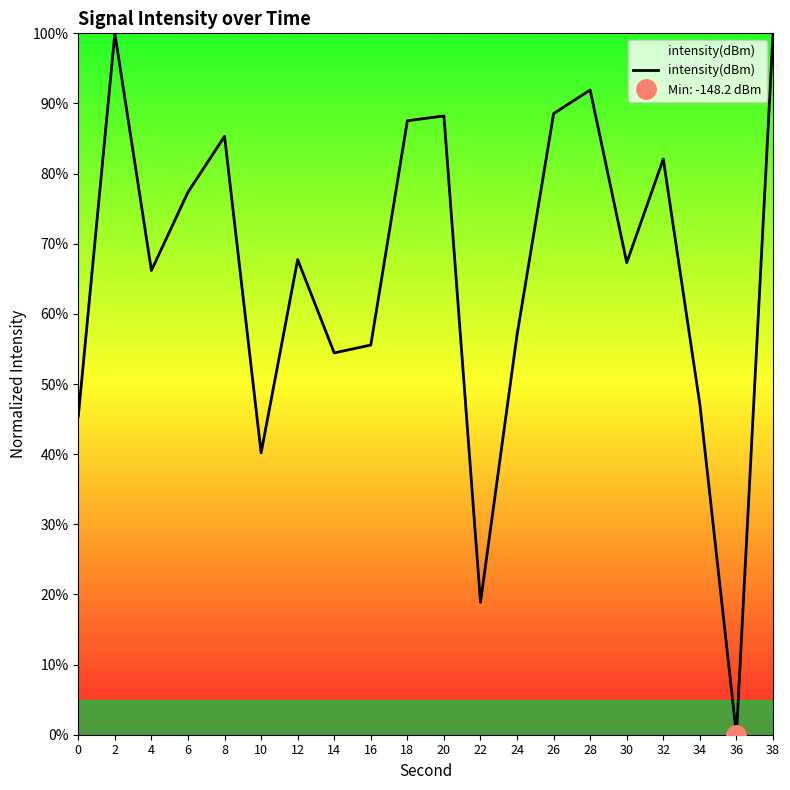

At which label is the value closest to 50?

34